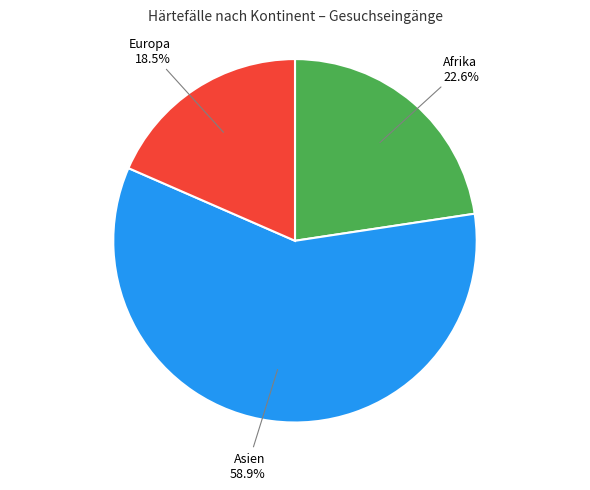

Is there any slice that represents more than half of the pie?

Yes